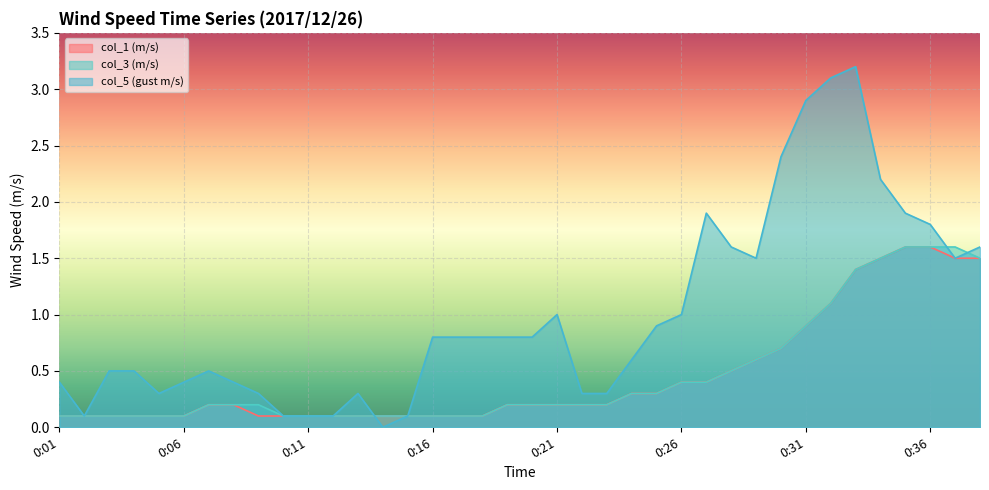

Which category has the highest value across all series?

0:33